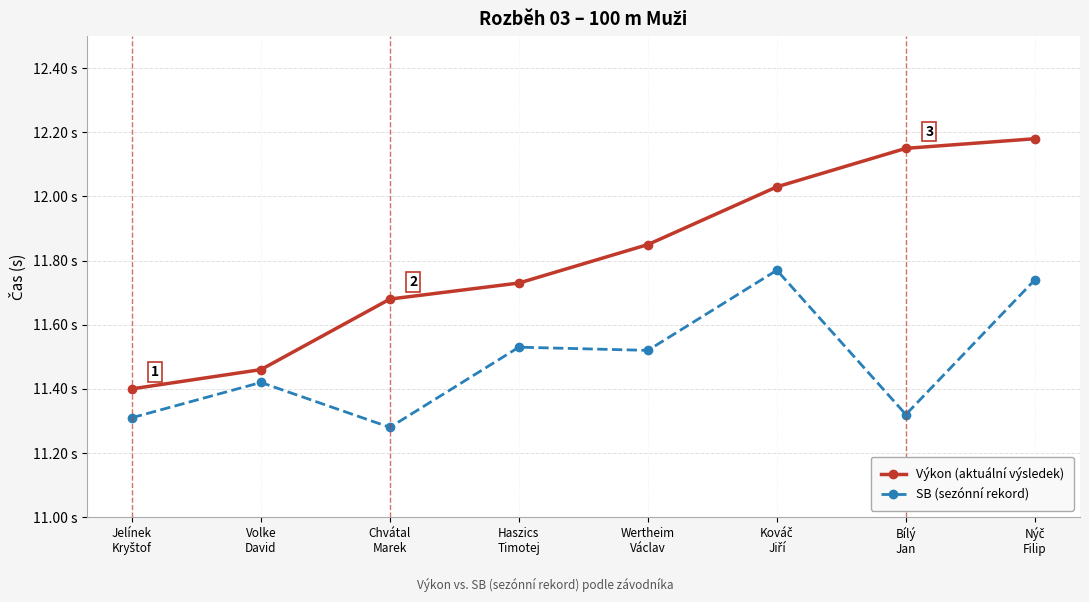

What is the sum of all SB (sezónní rekord) values?

91.9